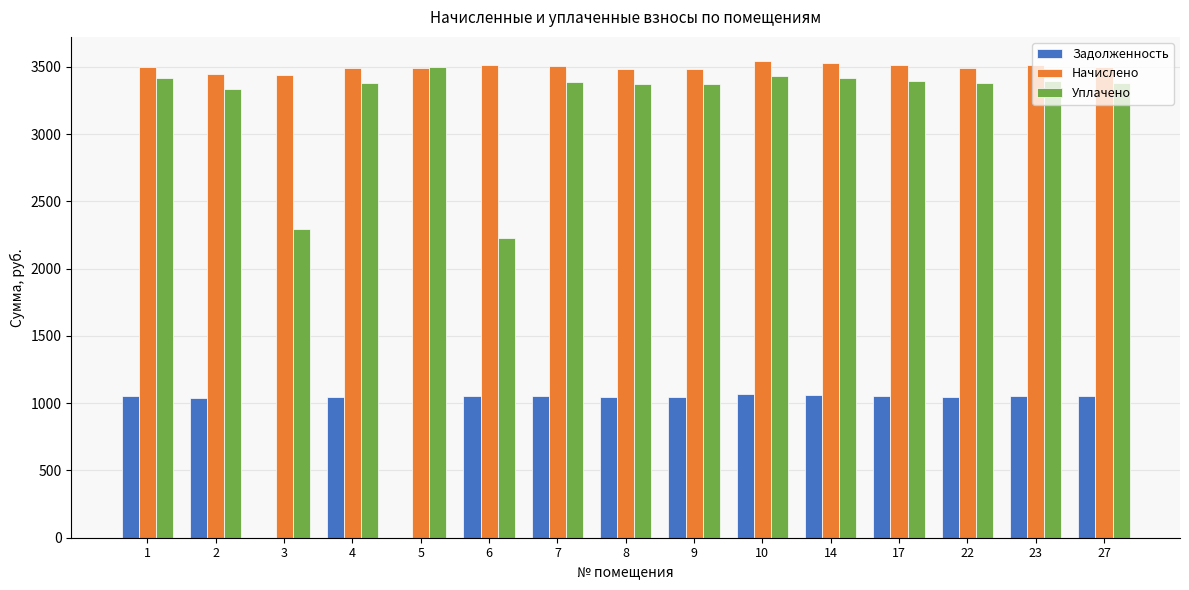

What is the total value across all series at 4?

7921.9